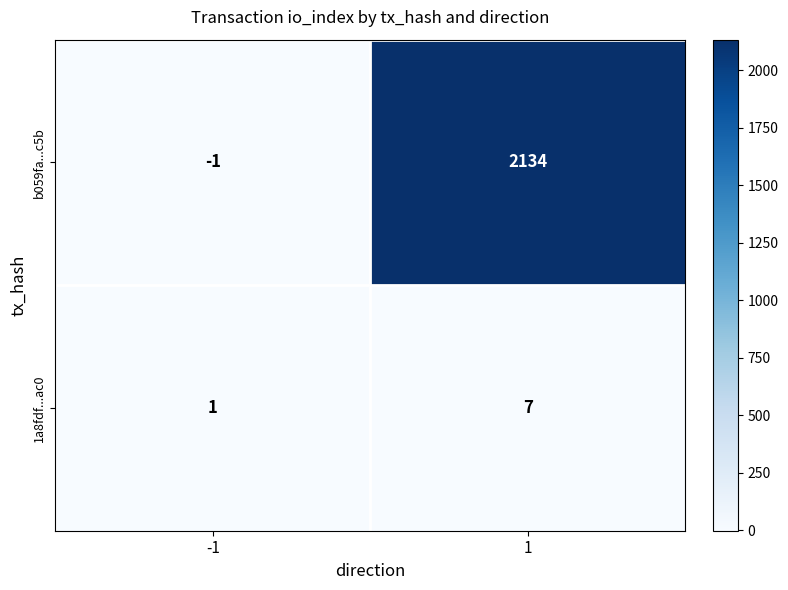

What is the sum of all b059fa...c5b values?

2133